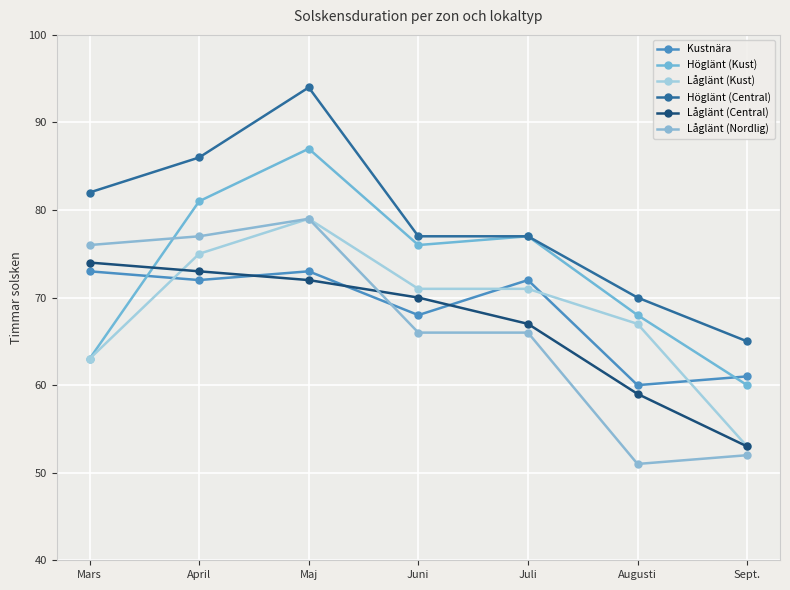

How many lines are shown in the chart?

6